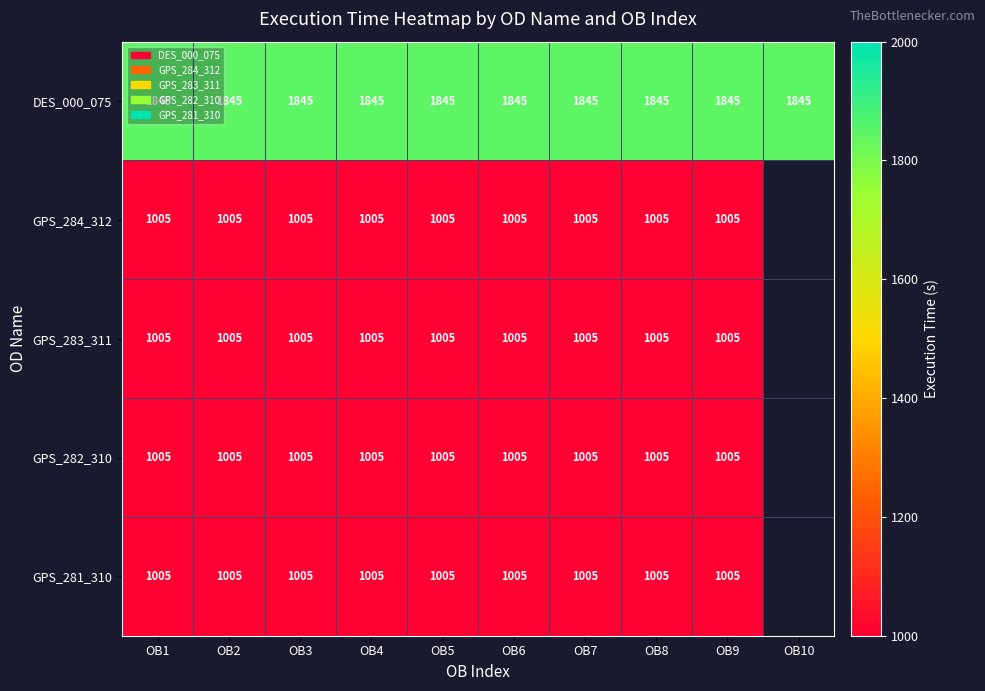

Is the value of GPS_282_310 at OB4 greater than the value of DES_000_075 at OB3?

No